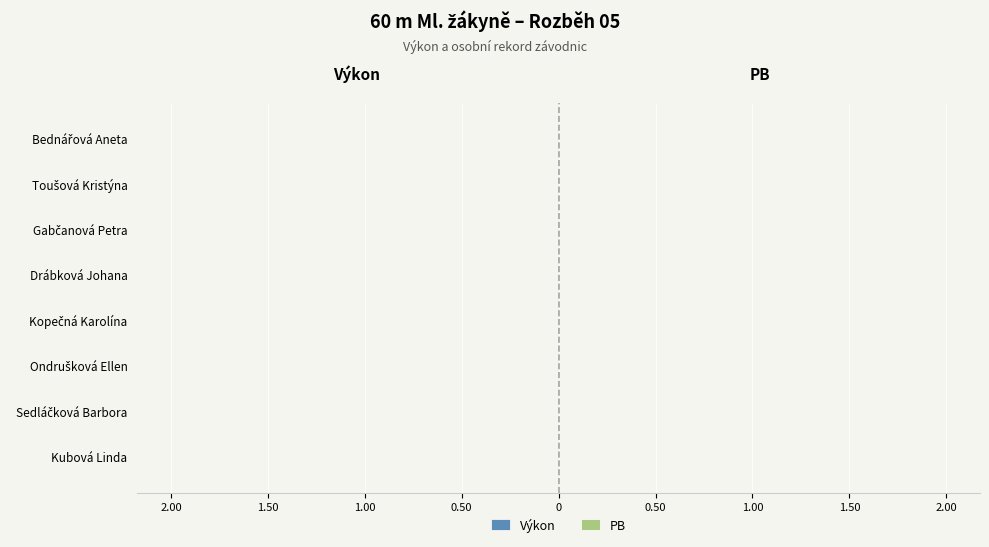

How many distinct data groups are displayed?

2